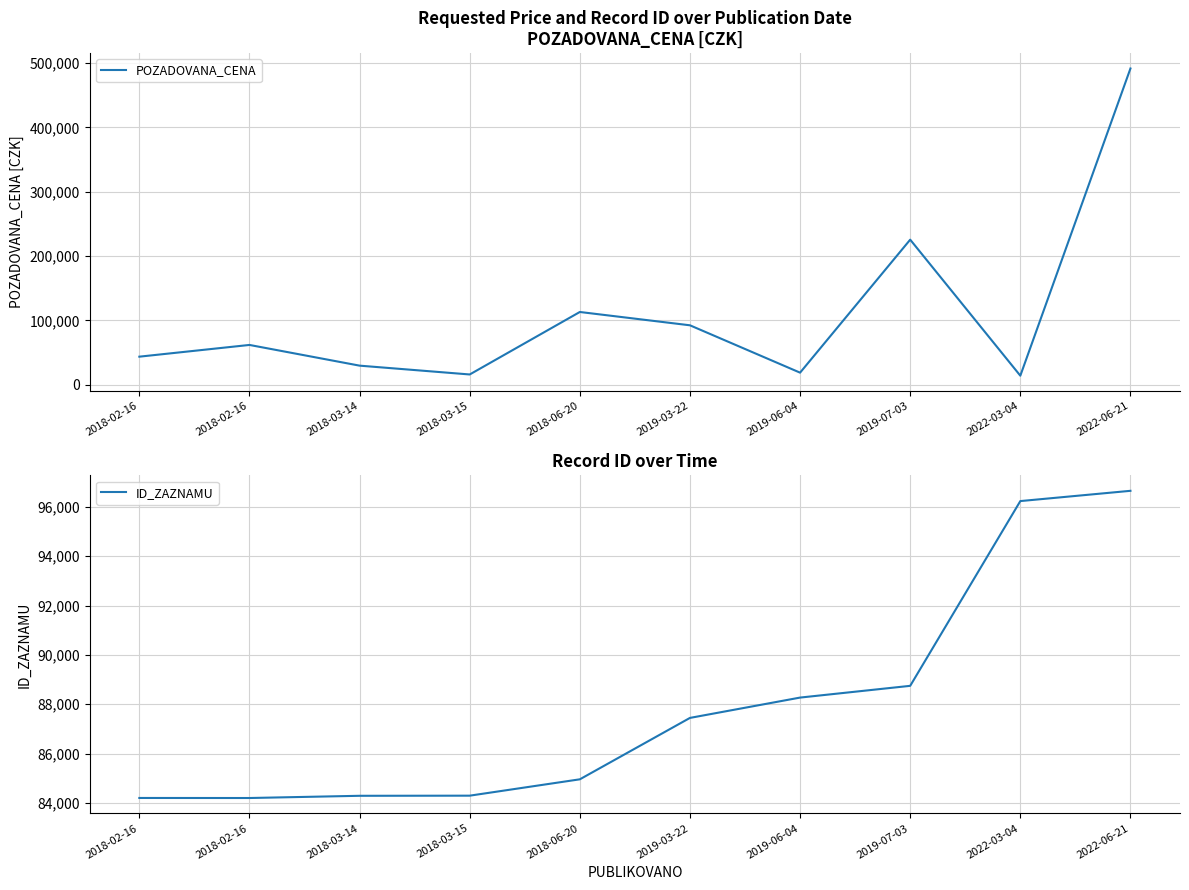

True or false: POZADOVANA_CENA has more than 1 interior local peaks.

True